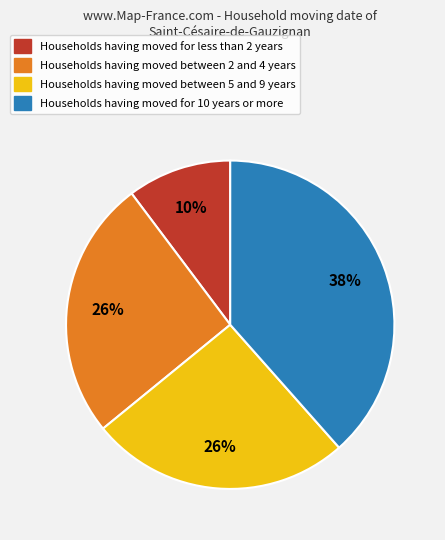

Is there a majority slice in this chart?

No